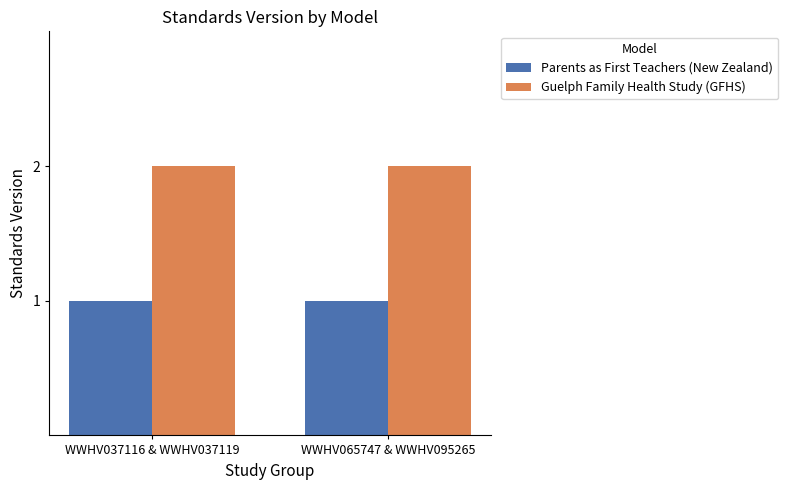

What are all the series names shown in the legend?

Parents as First Teachers (New Zealand), Guelph Family Health Study (GFHS)